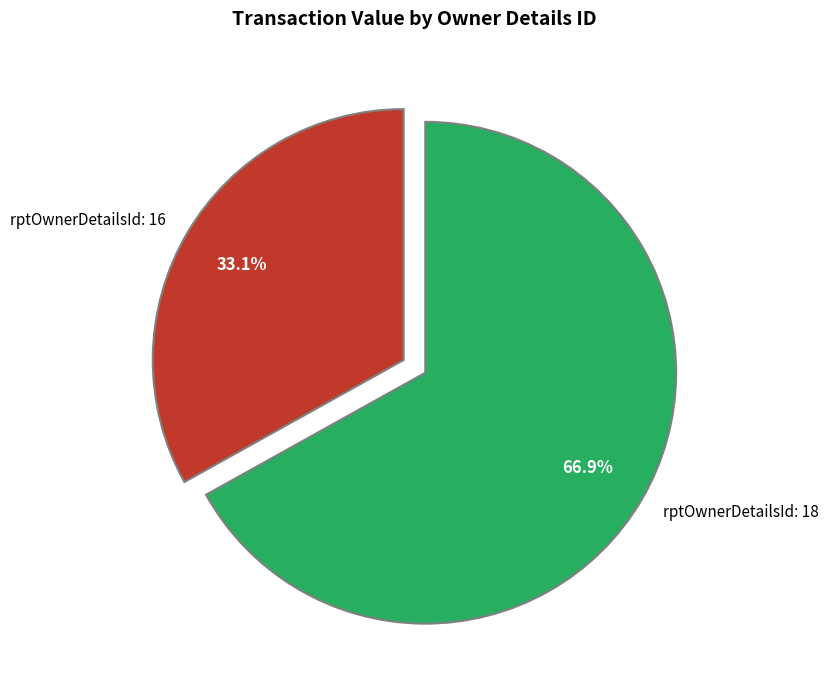

Which has a higher value, rptOwnerDetailsId: 16 or rptOwnerDetailsId: 18?

rptOwnerDetailsId: 18